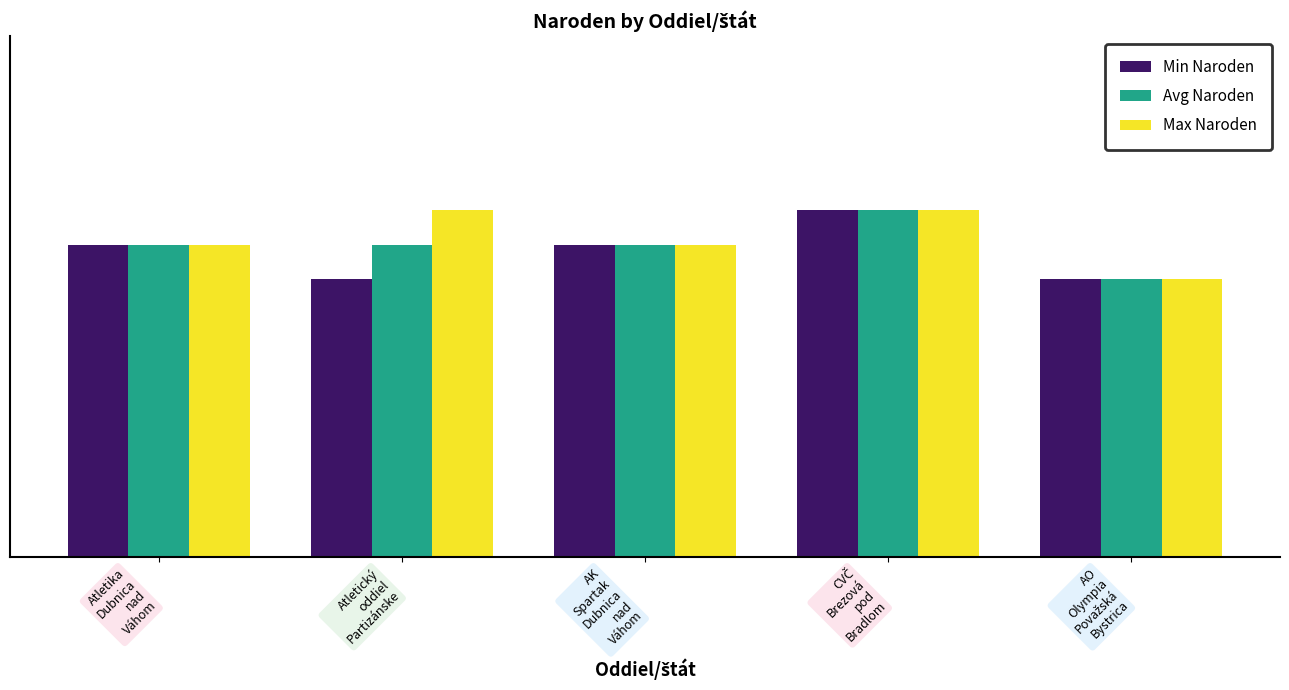

What is the label of the 2nd bar from the right?

CVČ
Brezová
pod
Bradlom